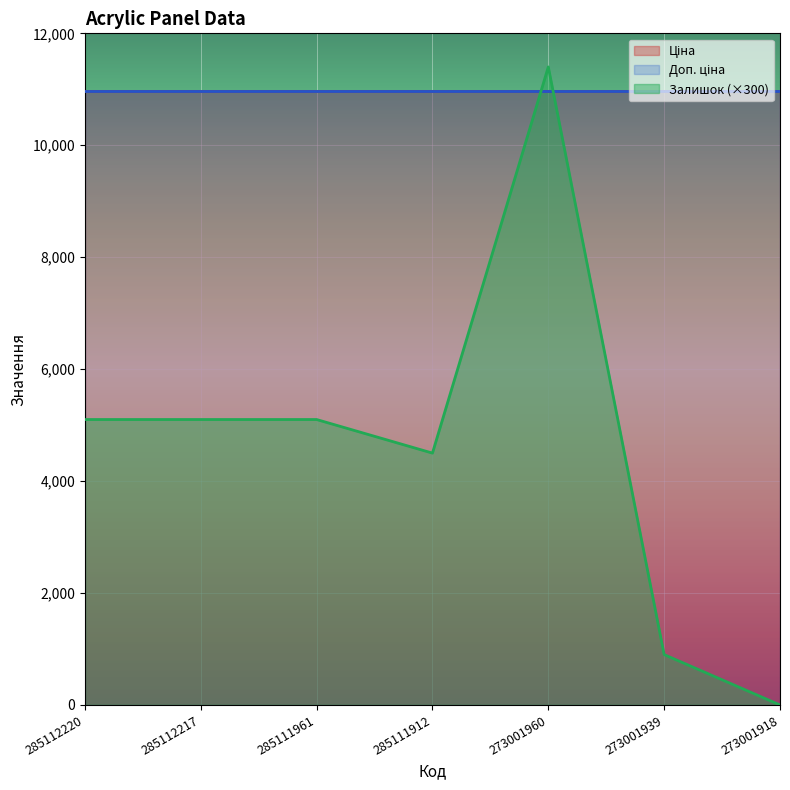

What value does the Доп. ціна series have at 273001939?

10964.4